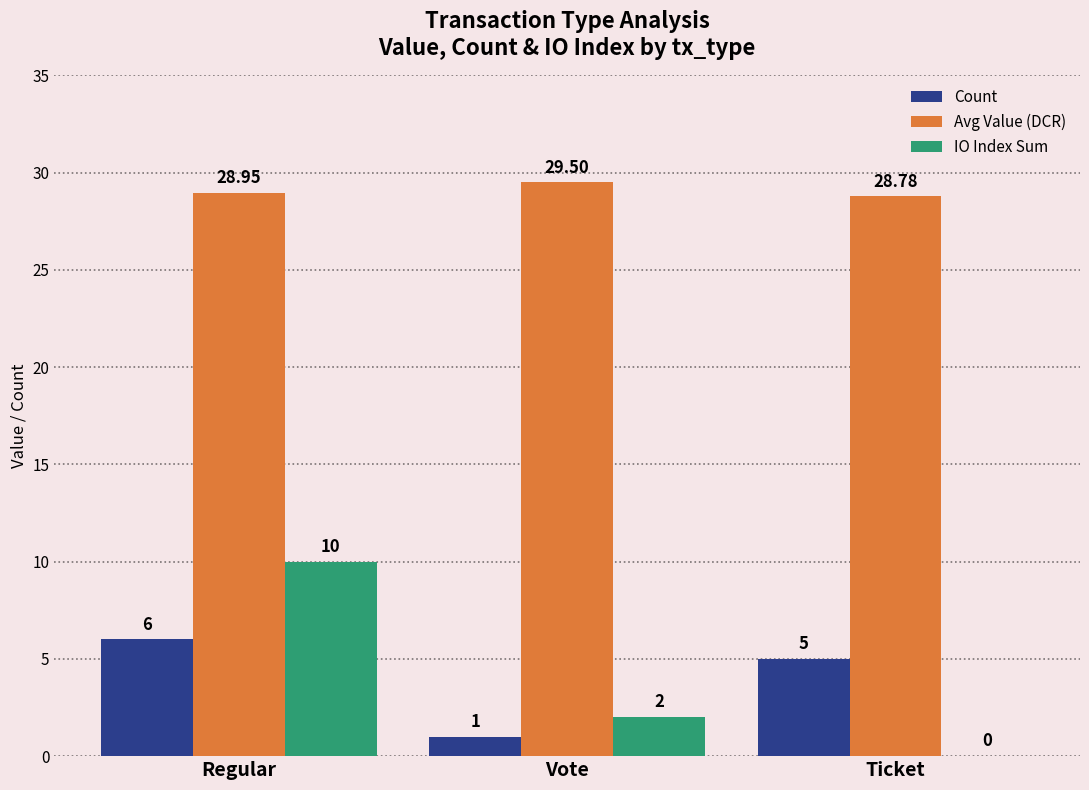

Count the IO Index Sum values in the range 0 to 10.

3